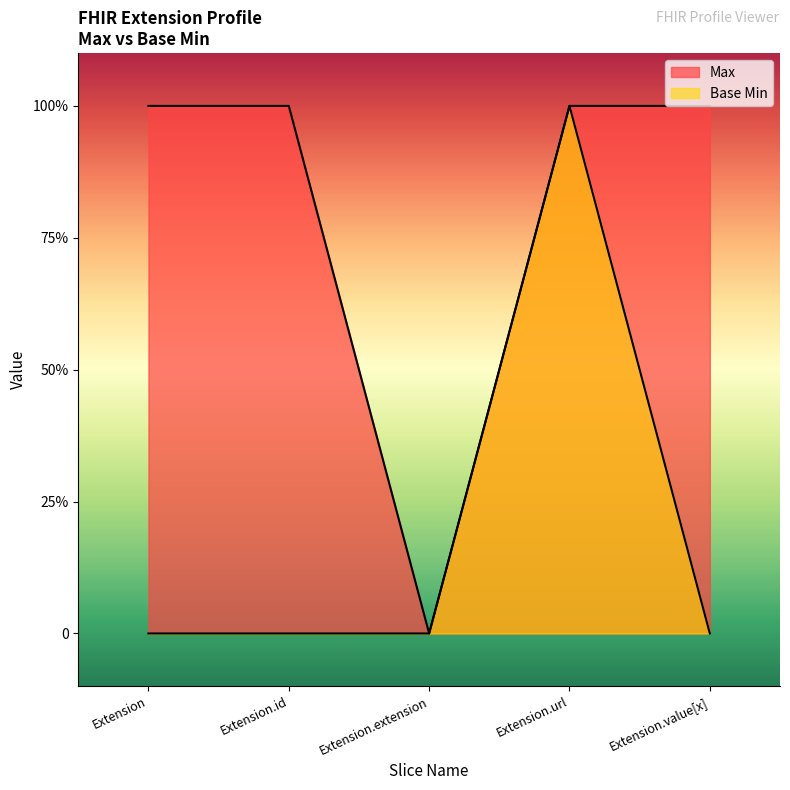

The Max series shows 2 at Extension.value[x]. True or false?

False